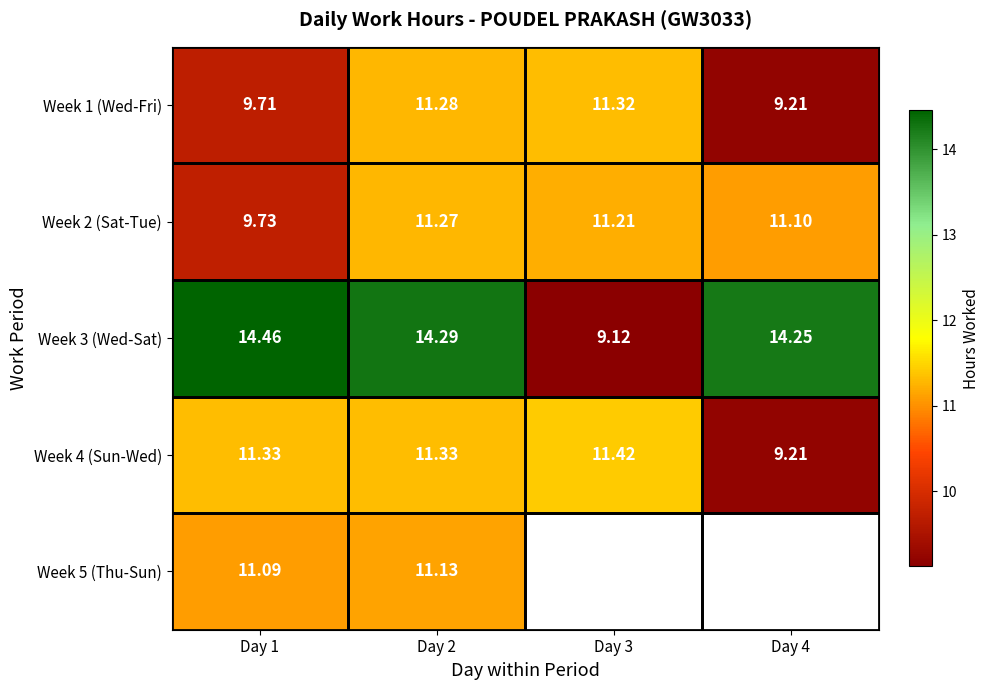

Count the Week 4 (Sun-Wed) values in the range 11 to 12.

3